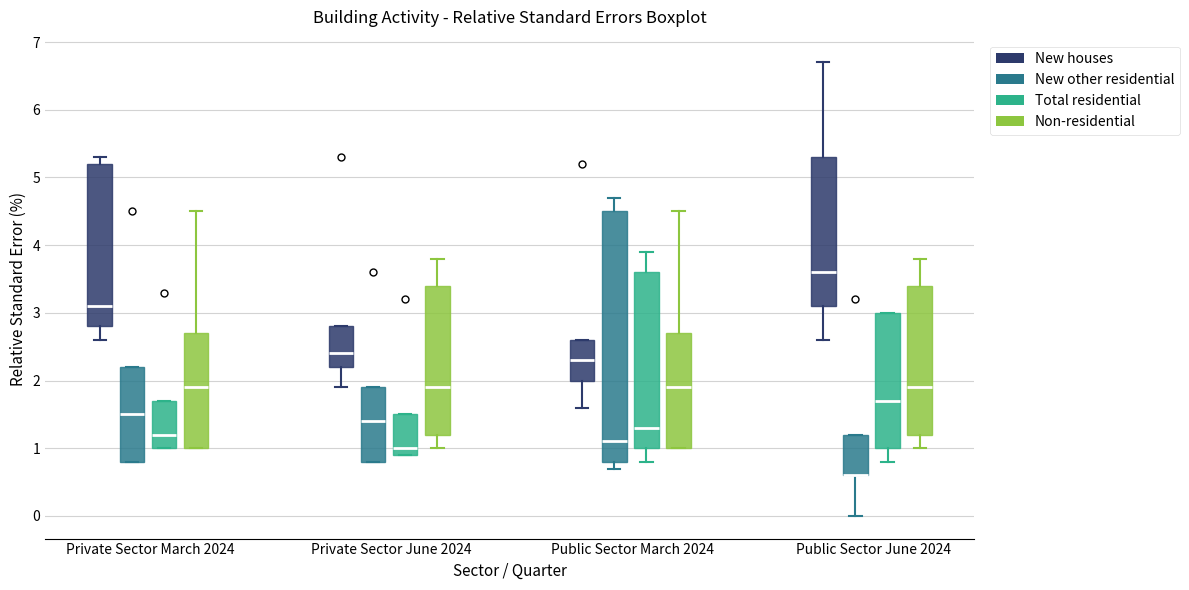

Reading left to right, transcribe this box plot: for each box, give where its median line is, the range the box spans, and where its two whiskers end, as read against the y-axis. The values are not printed on the chart, so give them approximately, as read against the axis.

Private Sector March 2024 (New houses): median 3.1, box 2.8 to 5.2, whiskers 2.6 to 5.3
Private Sector March 2024 (New other residential): median 1.5, box 0.8 to 2.2, whiskers 0.8 to 2.2
Private Sector March 2024 (Total residential): median 1.2, box 1.0 to 1.7, whiskers 1.0 to 1.7
Private Sector March 2024 (Non-residential): median 1.9, box 1.0 to 2.7, whiskers 1.0 to 4.5
Private Sector June 2024 (New houses): median 2.4, box 2.2 to 2.8, whiskers 1.9 to 2.8
Private Sector June 2024 (New other residential): median 1.4, box 0.8 to 1.9, whiskers 0.8 to 1.9
Private Sector June 2024 (Total residential): median 1.0, box 0.9 to 1.5, whiskers 0.9 to 1.5
Private Sector June 2024 (Non-residential): median 1.9, box 1.2 to 3.4, whiskers 1.0 to 3.8
Public Sector March 2024 (New houses): median 2.3, box 2.0 to 2.6, whiskers 1.6 to 2.6
Public Sector March 2024 (New other residential): median 1.1, box 0.8 to 4.5, whiskers 0.7 to 4.7
Public Sector March 2024 (Total residential): median 1.3, box 1.0 to 3.6, whiskers 0.8 to 3.9
Public Sector March 2024 (Non-residential): median 1.9, box 1.0 to 2.7, whiskers 1.0 to 4.5
Public Sector June 2024 (New houses): median 3.6, box 3.1 to 5.3, whiskers 2.6 to 6.7
Public Sector June 2024 (New other residential): median 0.6 (drawn on the box's lower edge), box 0.6 to 1.2, whiskers 0.0 to 1.2
Public Sector June 2024 (Total residential): median 1.7, box 1.0 to 3.0, whiskers 0.8 to 3.0
Public Sector June 2024 (Non-residential): median 1.9, box 1.2 to 3.4, whiskers 1.0 to 3.8